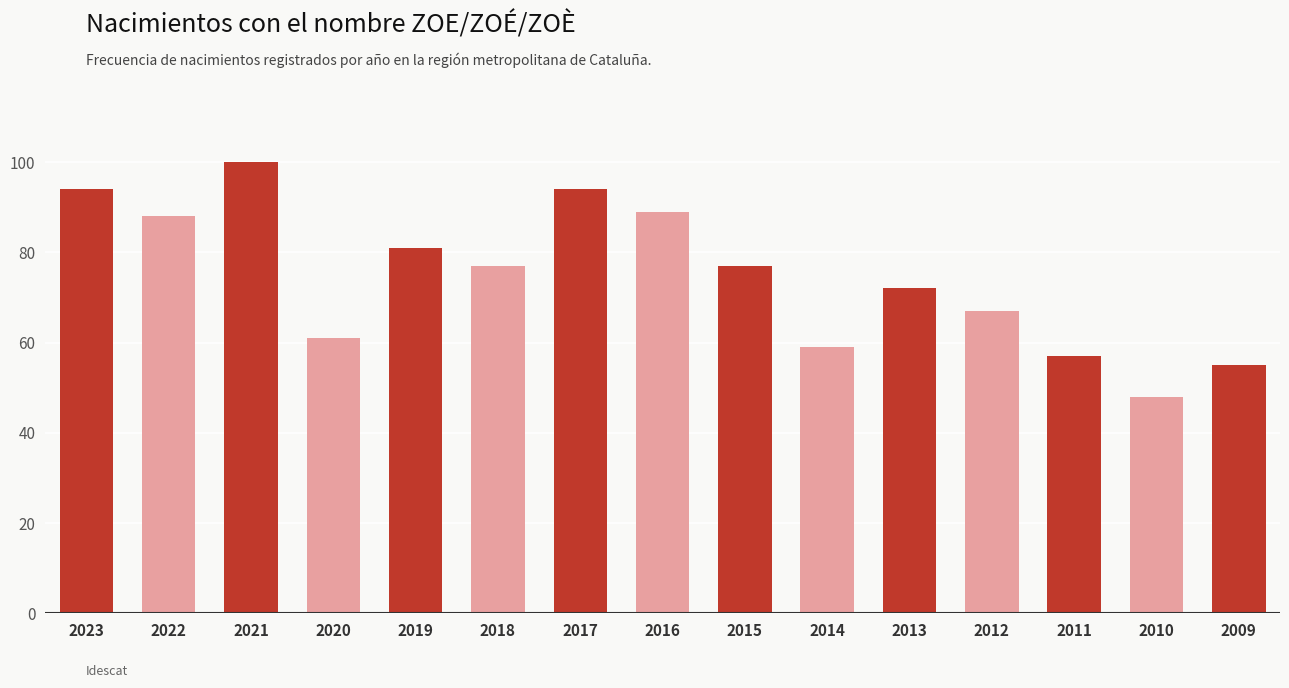

Approximately how many times larger is the value at 2009 compared to 2016?

0.6